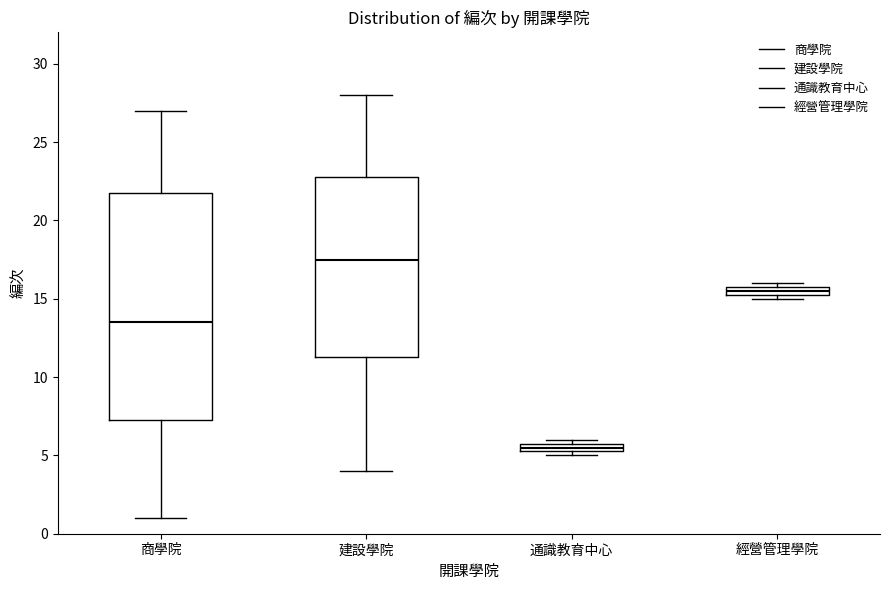

Which box has the lowest median line?

通識教育中心